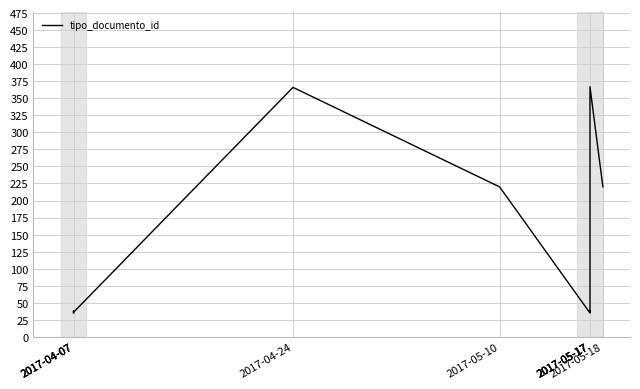

At which label does the data first exceed 38?

2017-04-24